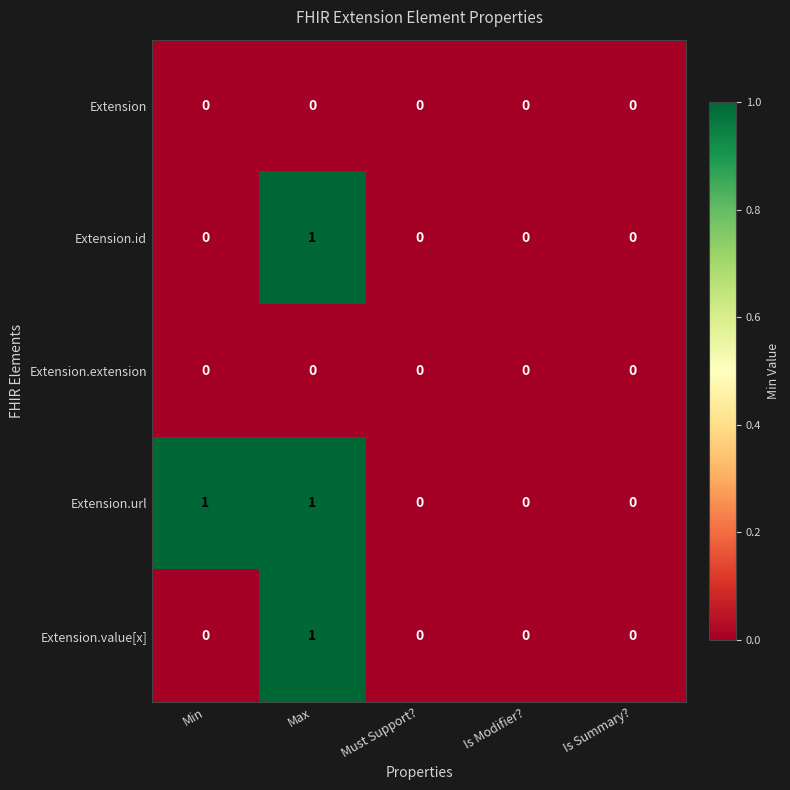

Is it true that Extension.value[x] equals 1 at Must Support??

False